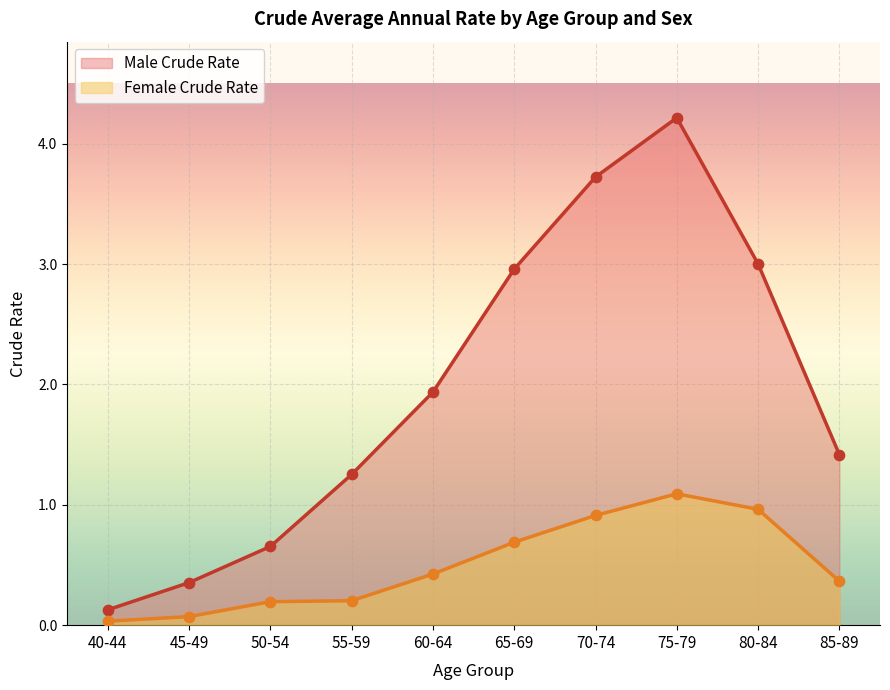

Which series has the widest spread of Y values?

Male Crude Rate